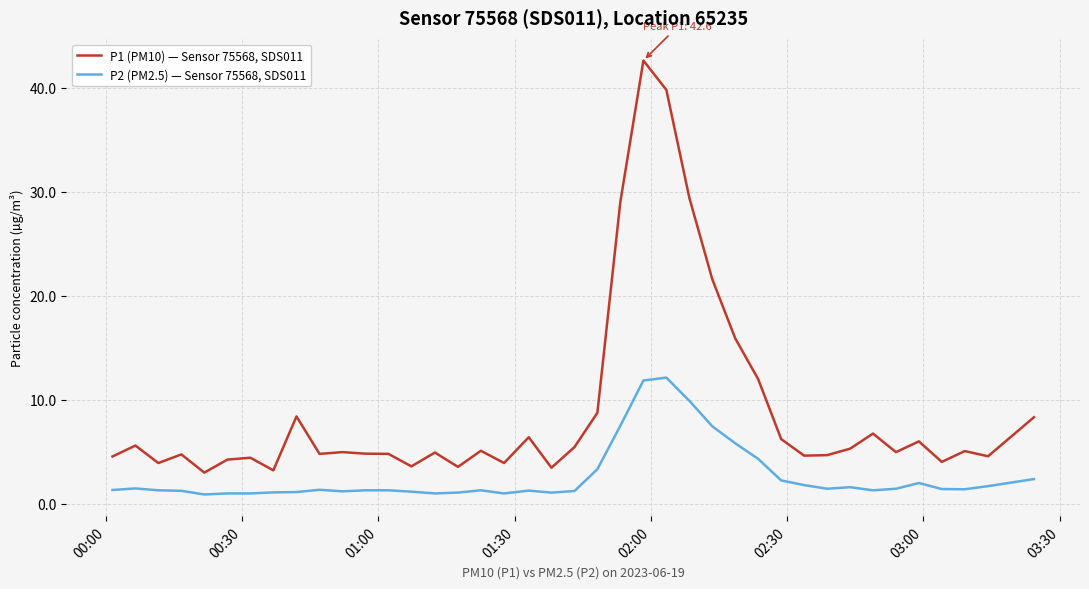

List the series in order of their peak value, lowest first.

P2 (PM2.5) — Sensor 75568, SDS011, P1 (PM10) — Sensor 75568, SDS011